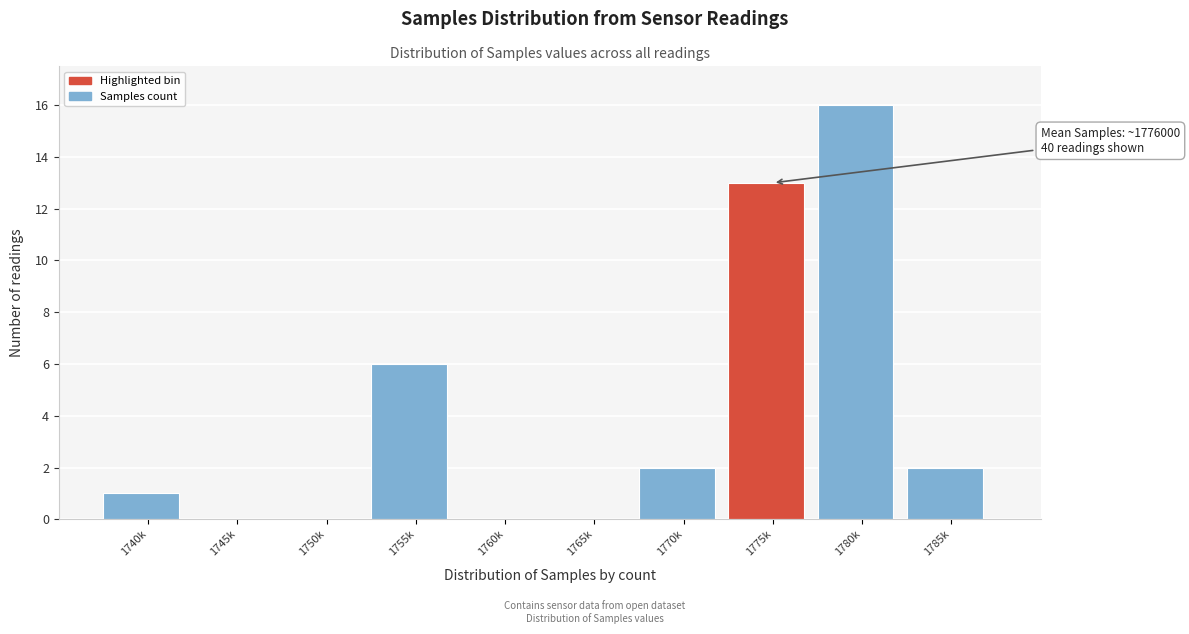

Reading left to right, extract all data points from this chart.

1740k=1	1745k=0	1750k=0	1755k=6	1760k=0	1765k=0	1770k=2	1775k=13	1780k=16	1785k=2